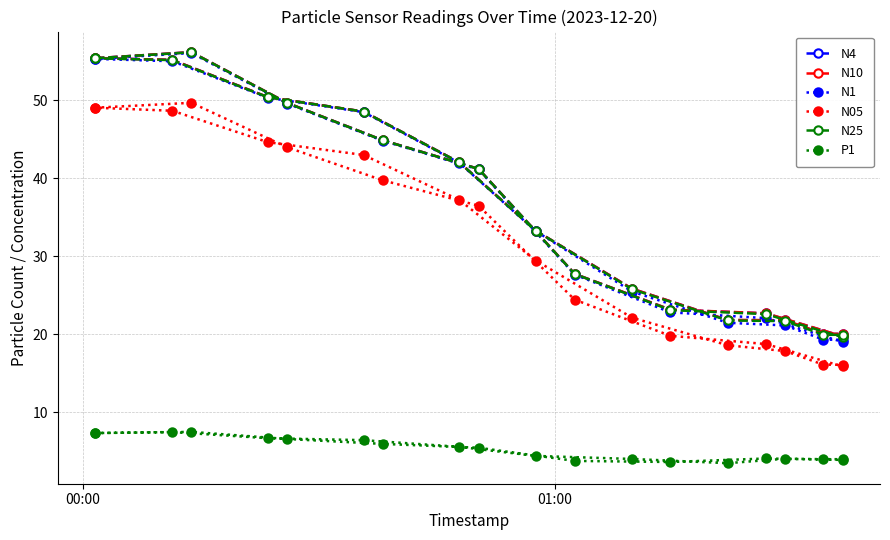

How many lines are shown in the chart?

6